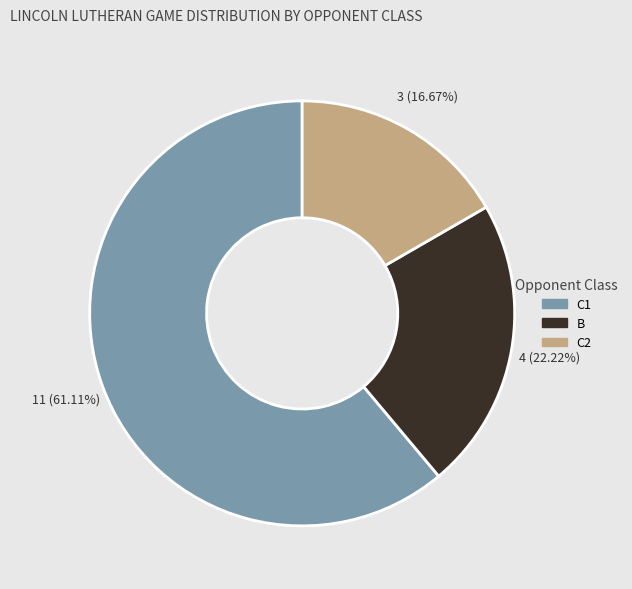

To the nearest percent, what is the average slice percentage?

33%